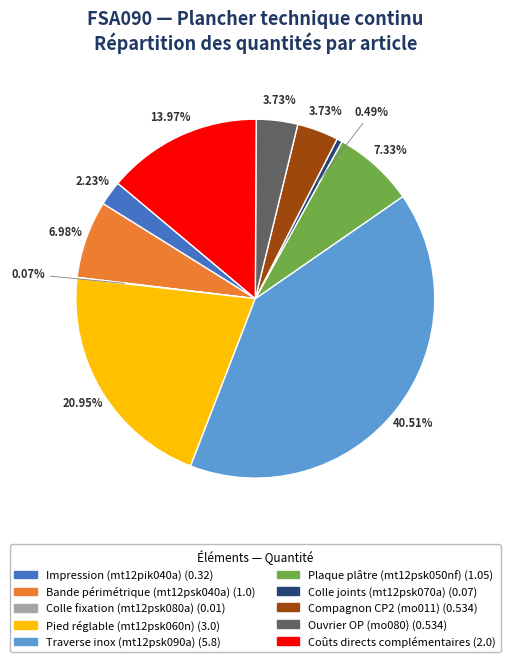

Is there any slice that represents more than half of the pie?

No